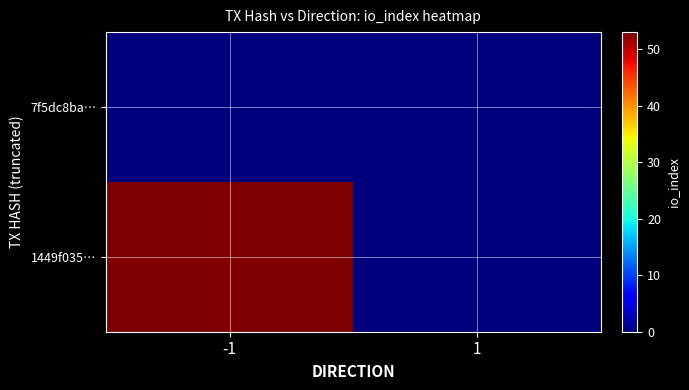

Which series has the largest total across all categories?

1449f035…